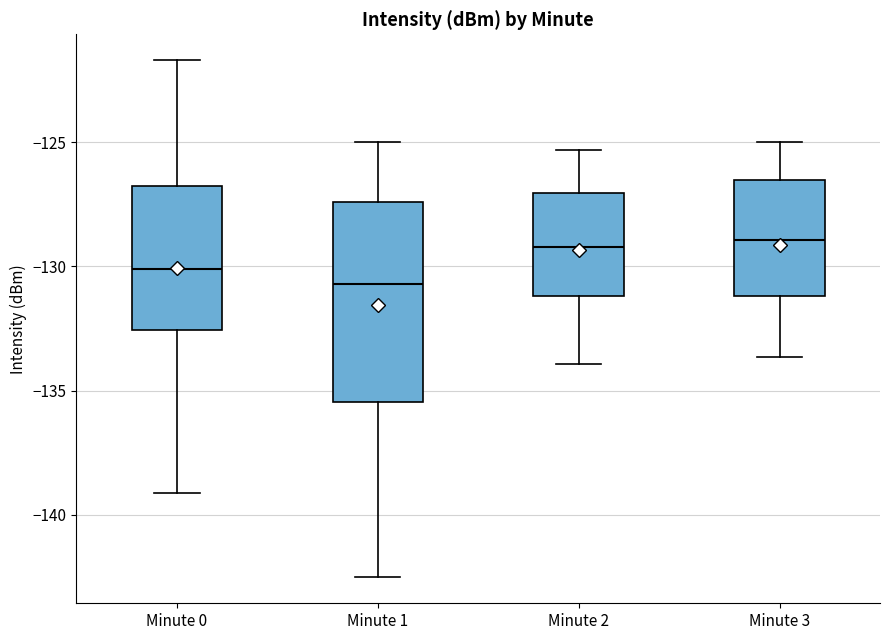

Comparing the boxes themselves (not the whiskers), which one is the tallest?

Minute 1